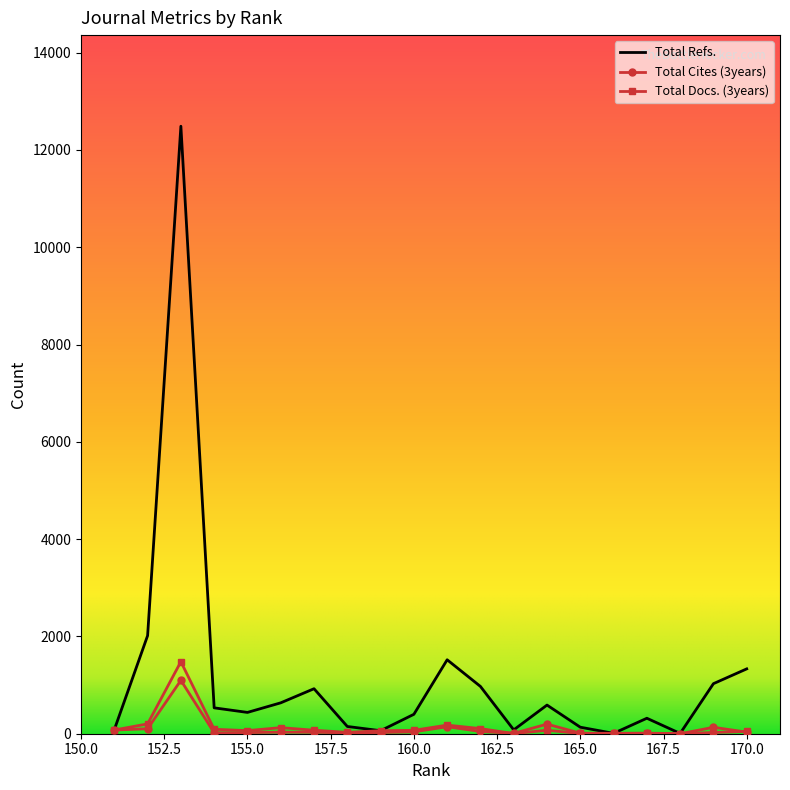

How many values in Total Cites (3years) are above zero?

19